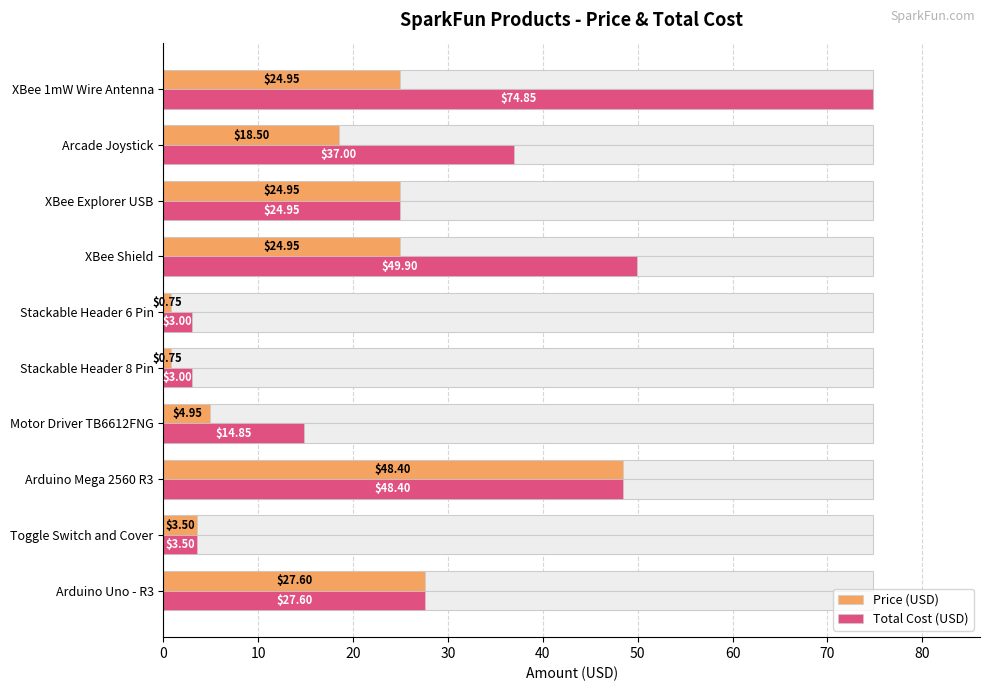

Is the value of Total Cost (USD) at Stackable Header 8 Pin greater than the value of Price (USD) at Arduino Mega 2560 R3?

No